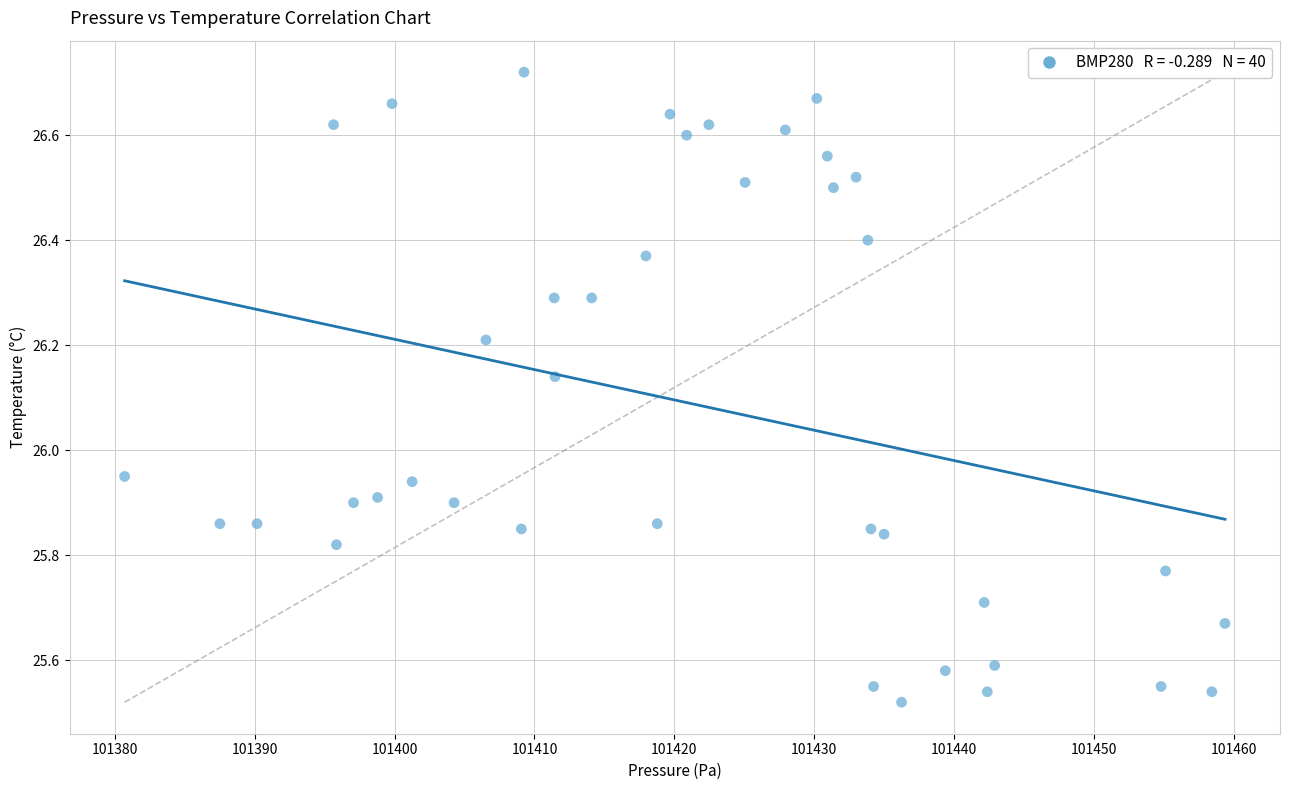

What is the range of Y values (max minus min)?

1.2